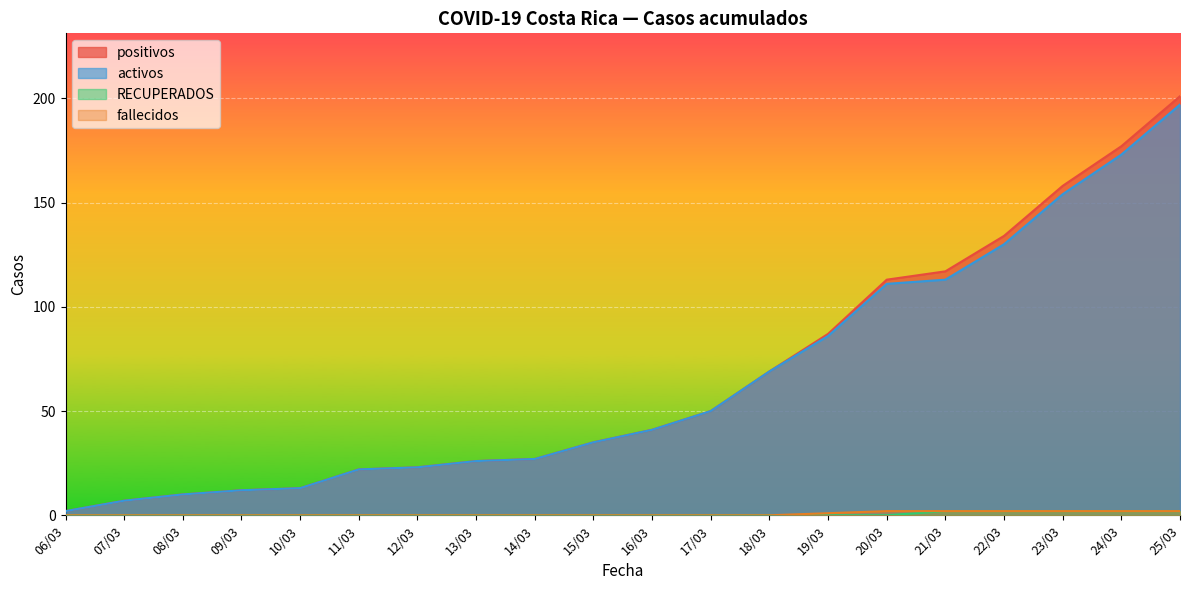

Where is activos nearest to the value 99?

20/03